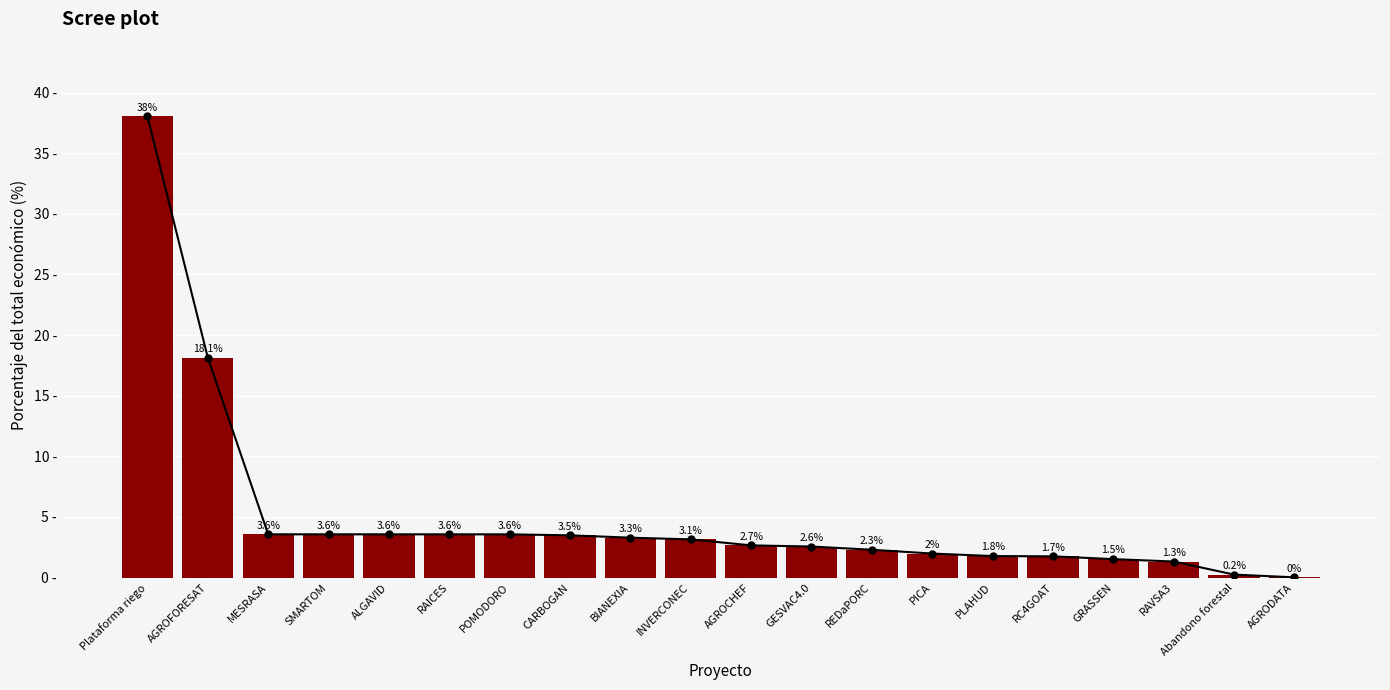

Rank the categories by value from lowest to highest.

AGRODATA, Abandono forestal, RAVSA3, GRASSEN, RC4GOAT, PLAHUD, PICA, REDaPORC, GESVAC4.0, AGROCHEF, INVERCONEC, BIANEXIA, CARBOGAN, POMODORO, RAICES, ALGAVID, SMARTOM, MESRASA, AGROFORESAT, Plataforma riego